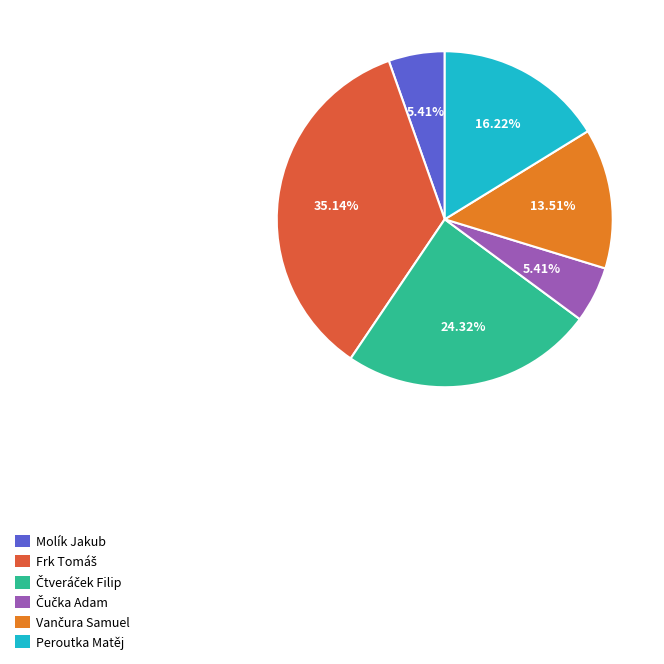

Is there a majority slice in this chart?

No